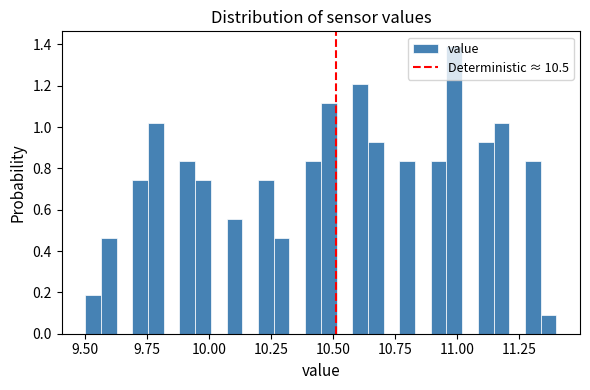

Read against the x-axis, roughly where is the centre of the tallest bar?

11.00